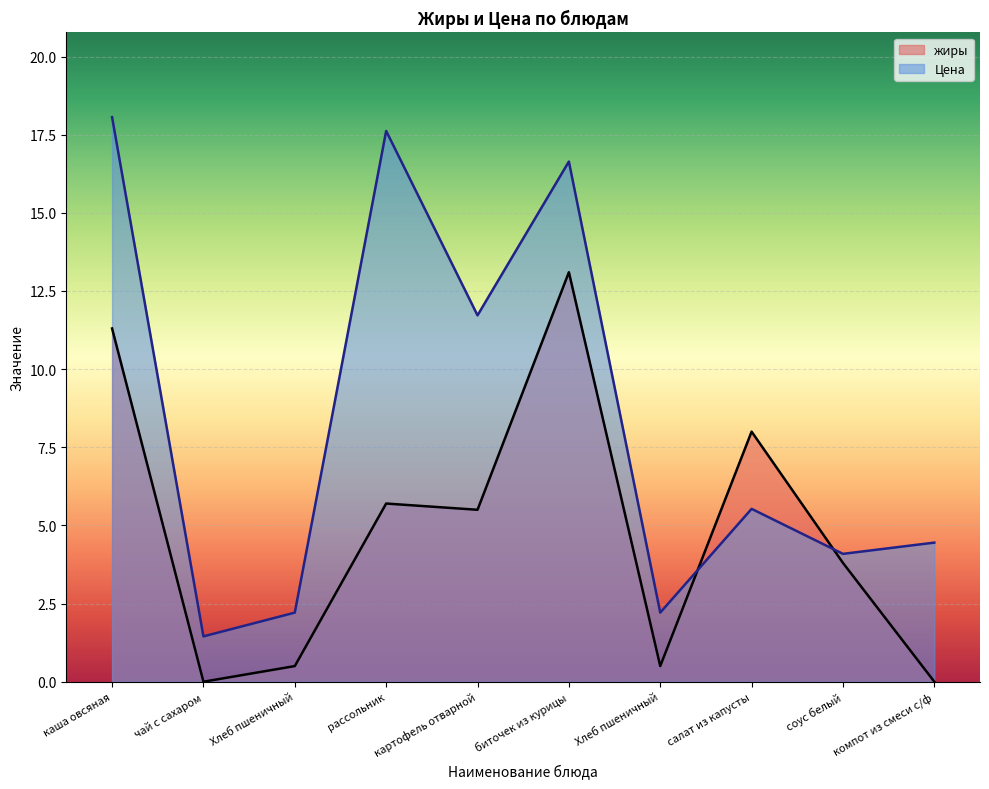

Reading left to right, extract all data points from this chart.

жиры: 11.3	0.0	0.5	5.7	5.5	13.1	0.5	8.0	3.8	0.0
Цена: 18.1	1.4	2.2	17.6	11.7	16.6	2.2	5.5	4.1	4.5